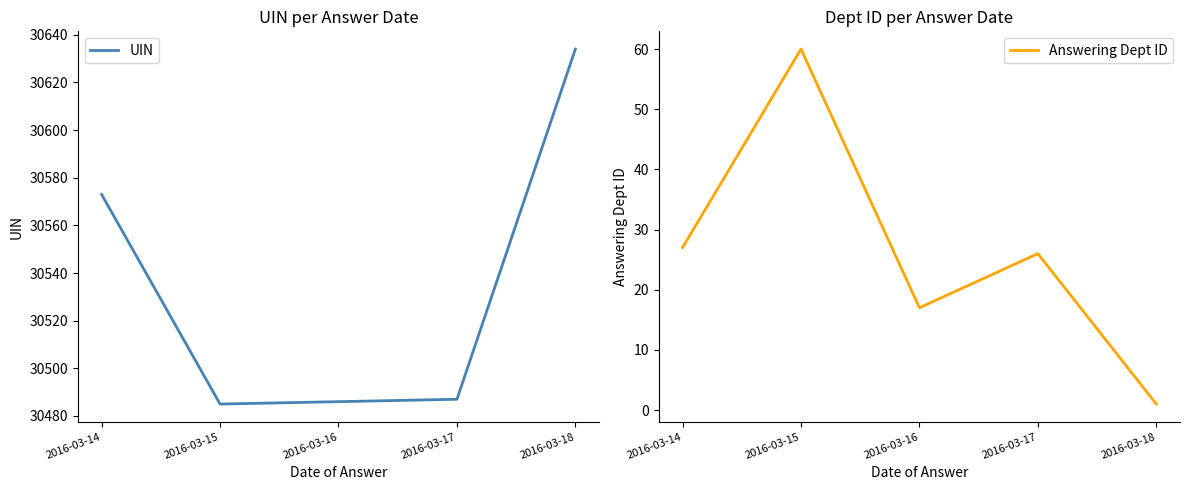

Between 2016-03-14 and 2016-03-17, which series saw the biggest shift?

UIN